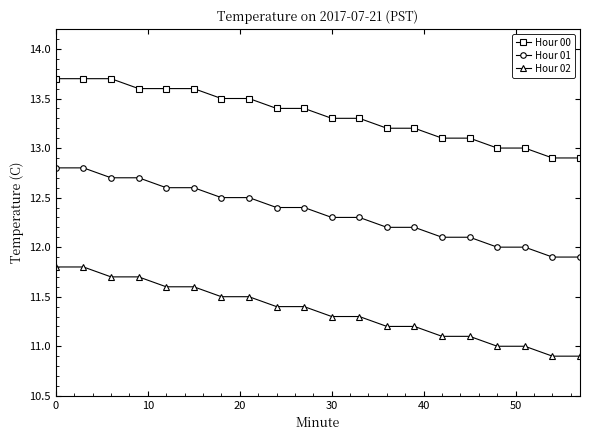

What is the value of the Hour 01 point at the 11th from the left?

12.3